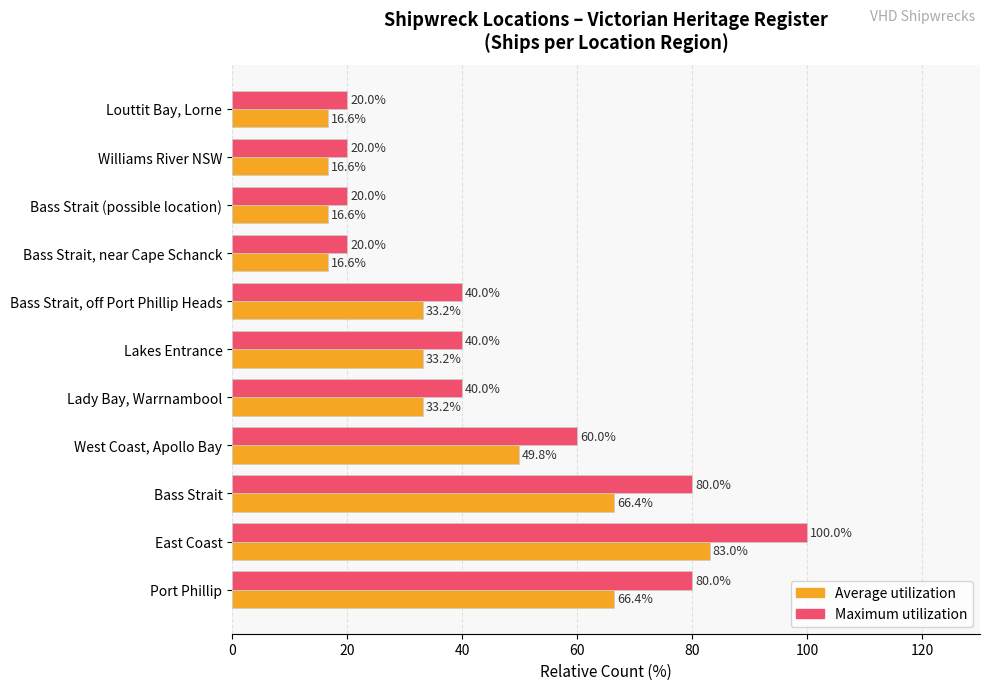

What is the sum of all Average utilization values?

431.6